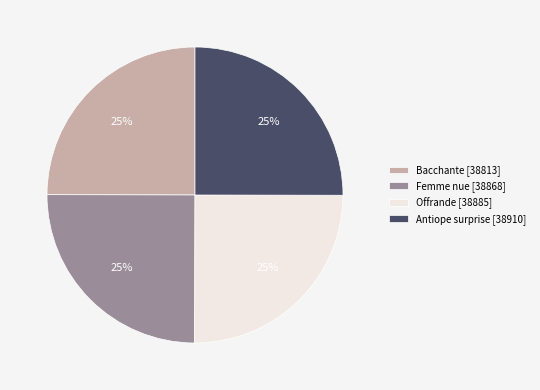

To the nearest percent, what is the average slice percentage?

25%